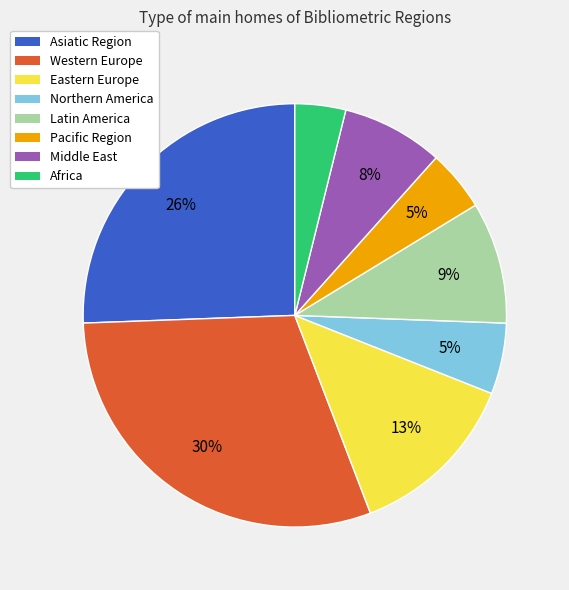

To the nearest percent, what is the average slice percentage?

12%